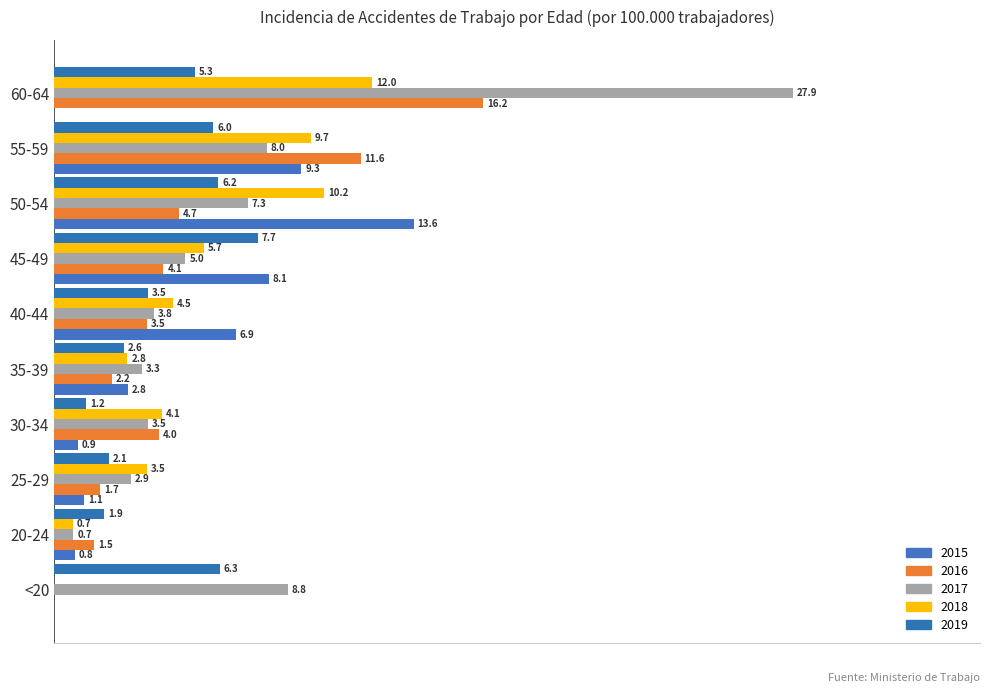

What is the average value of the 2018 series?

5.3